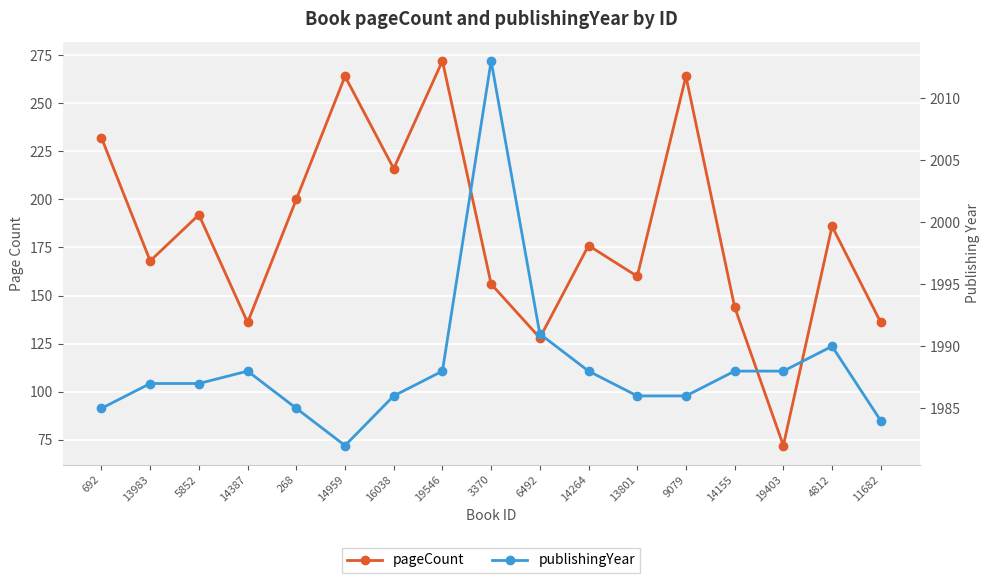

What is the label of the 15th point from the right?

5852